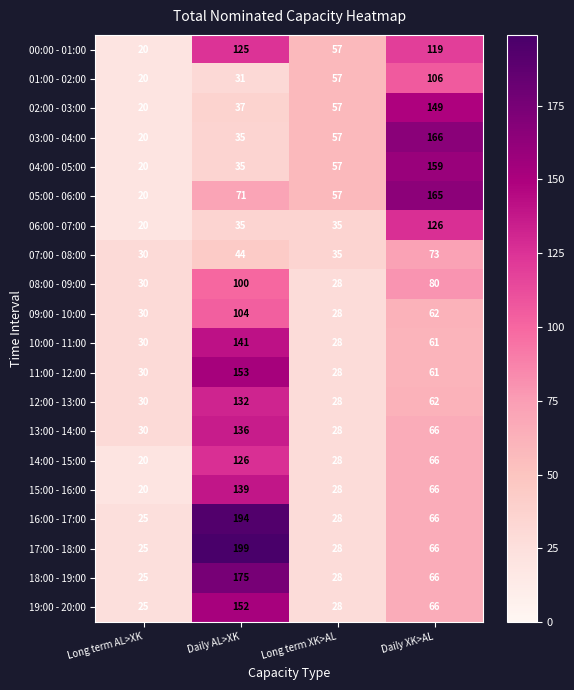

At which category is the sum across all series the highest?

Daily AL>XK